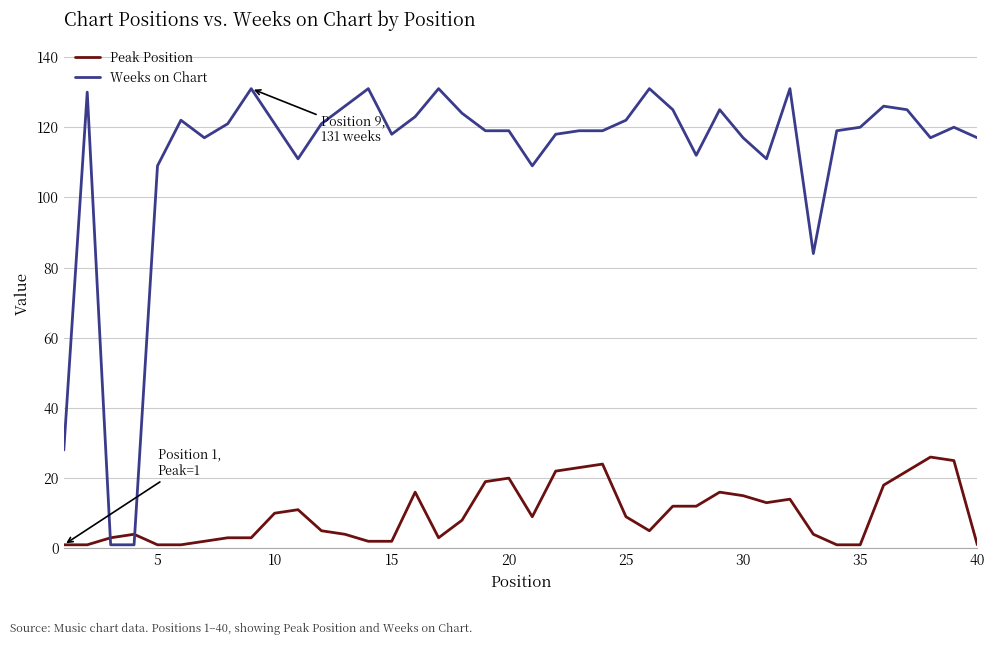

What is the highest value of the Peak Position series?

26